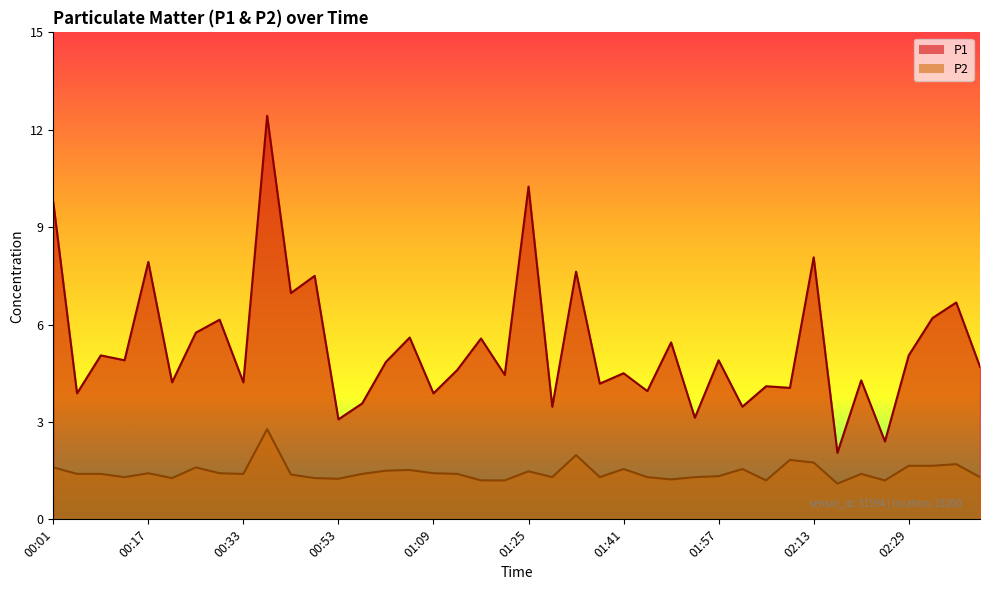

The P2 series shows 2.2 at 00:41. True or false?

False